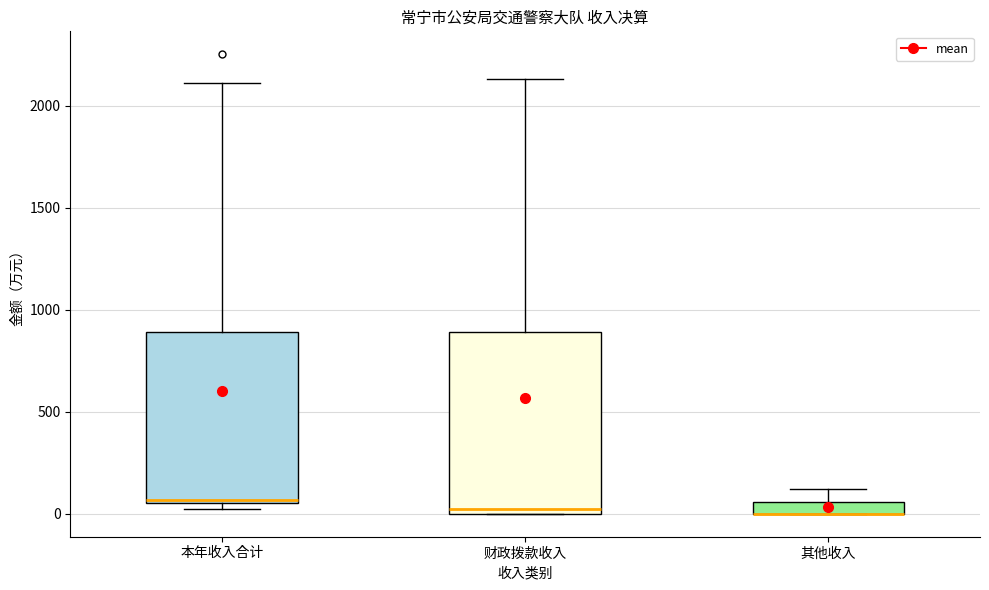

Comparing the boxes themselves (not the whiskers), which one is the tallest?

财政拨款收入